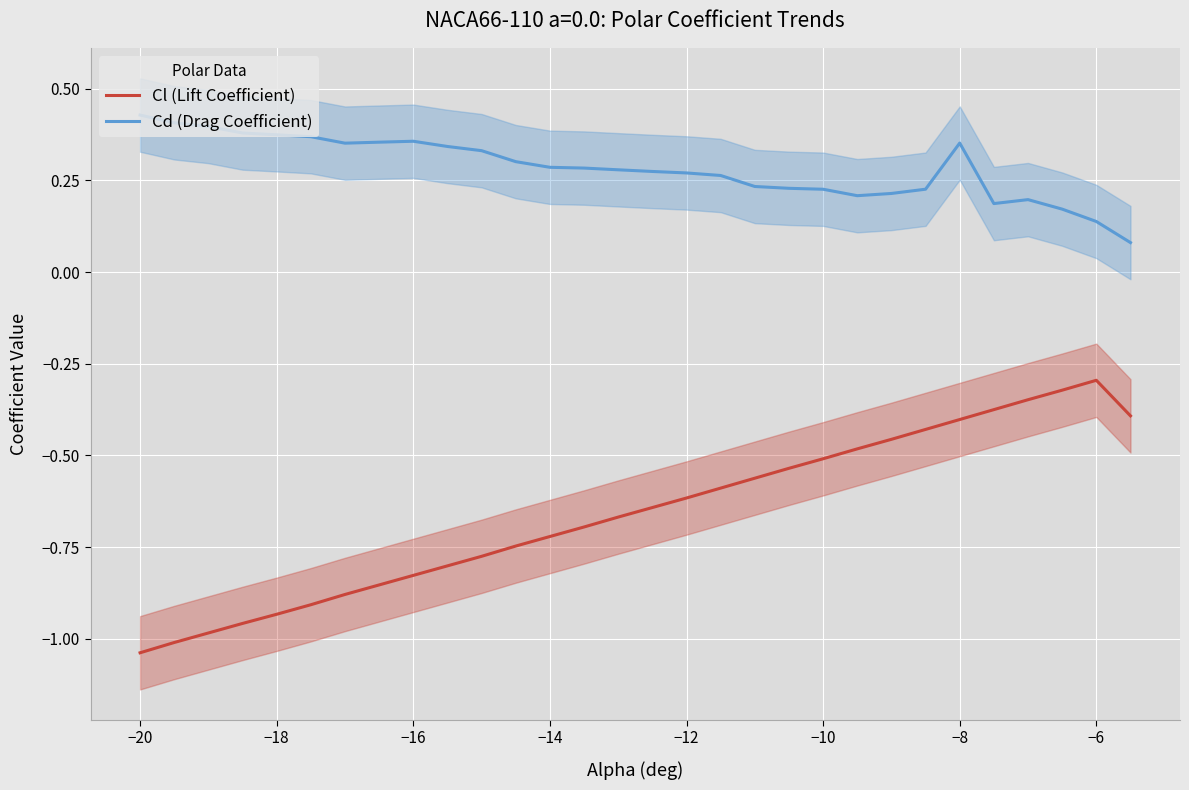

True or false: Cd (Drag Coefficient) and Cl (Lift Coefficient) intersect in this chart.

False